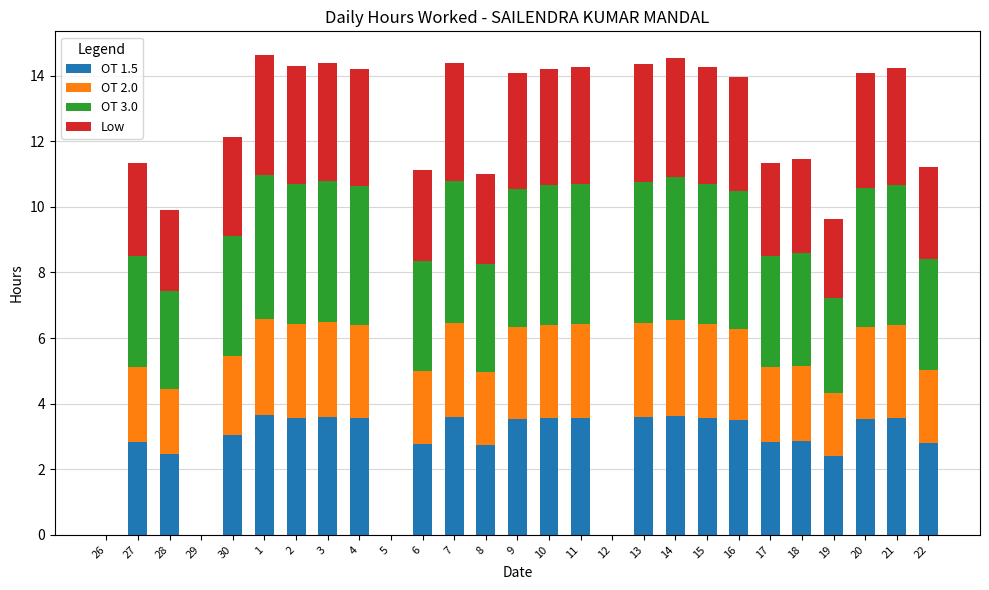

Are the bars horizontal?

No